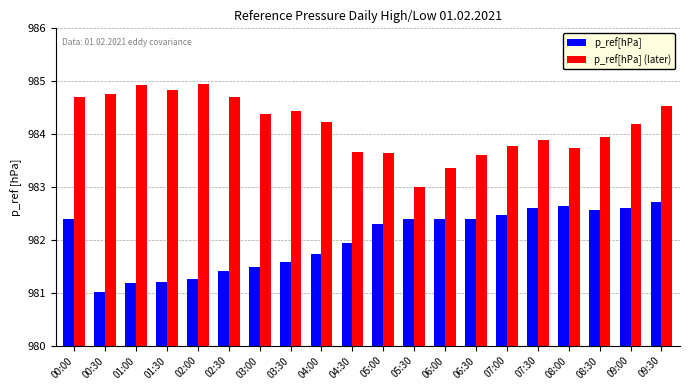

What is the smallest value displayed?

981.0